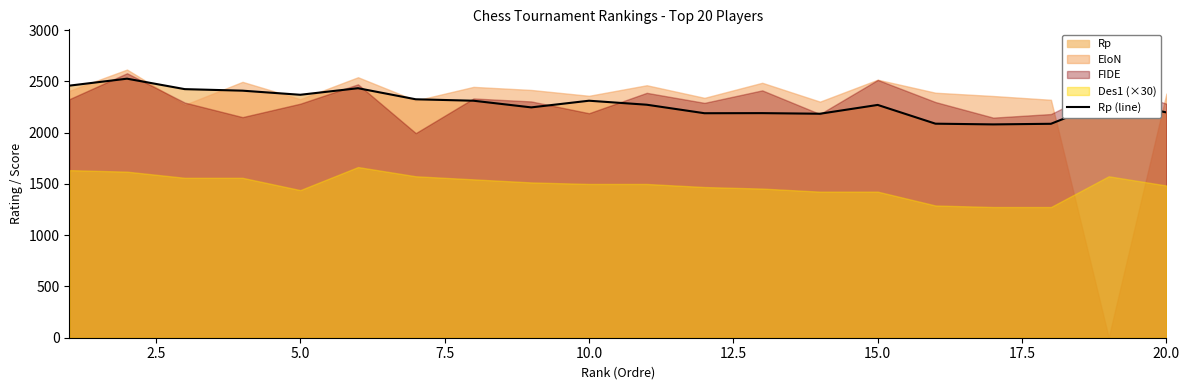

What is the highest value of the Rp (line) series?

2527